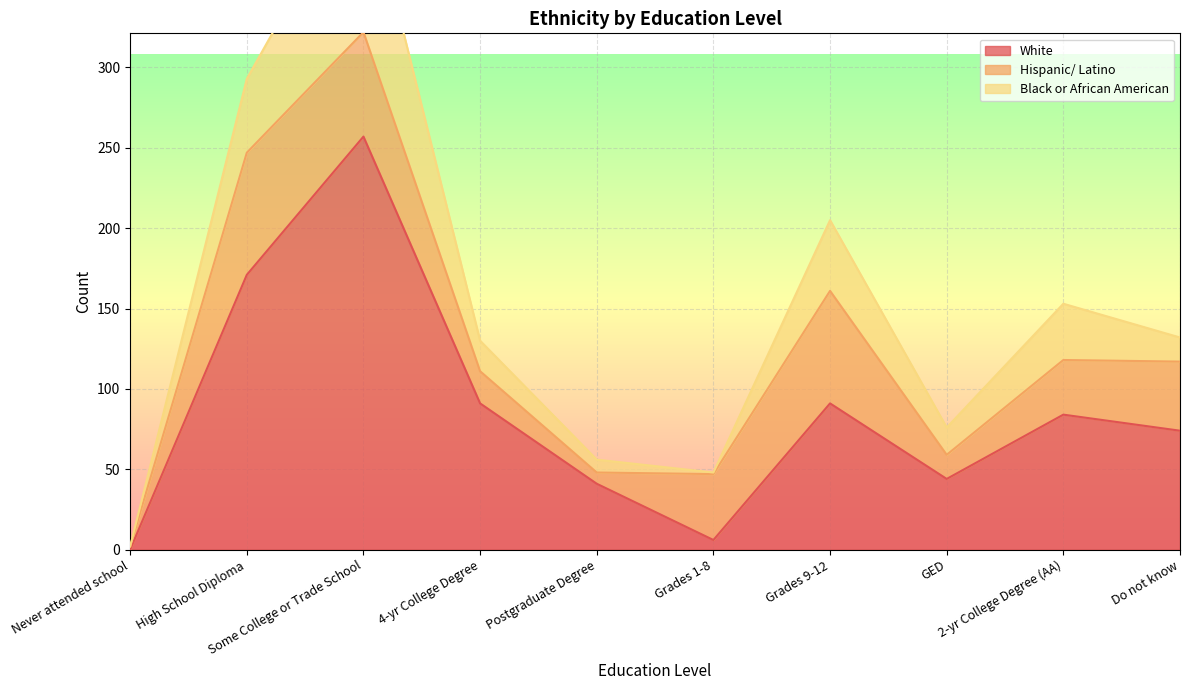

How many interior local peaks does the Hispanic/ Latino series have?

2